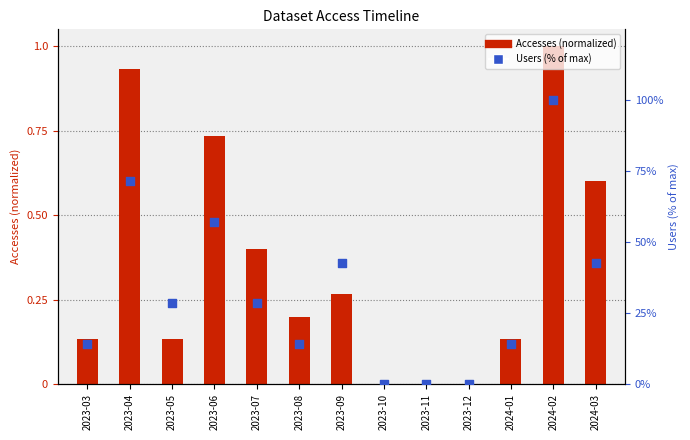

At which category is the sum across all series the highest?

2024-02